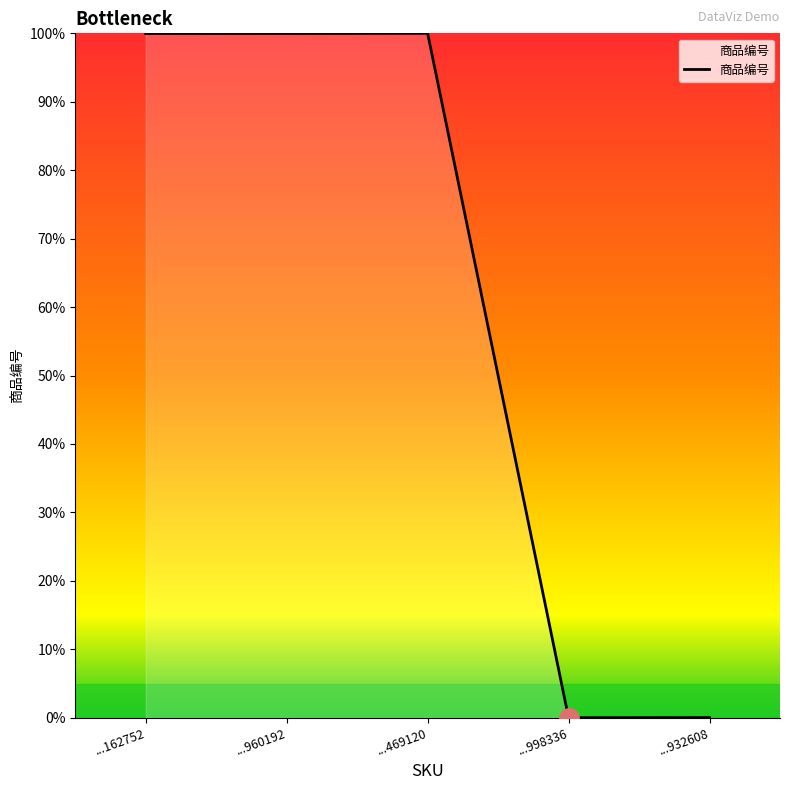

What is the change in value from ...162752 to ...998336?

-100.0